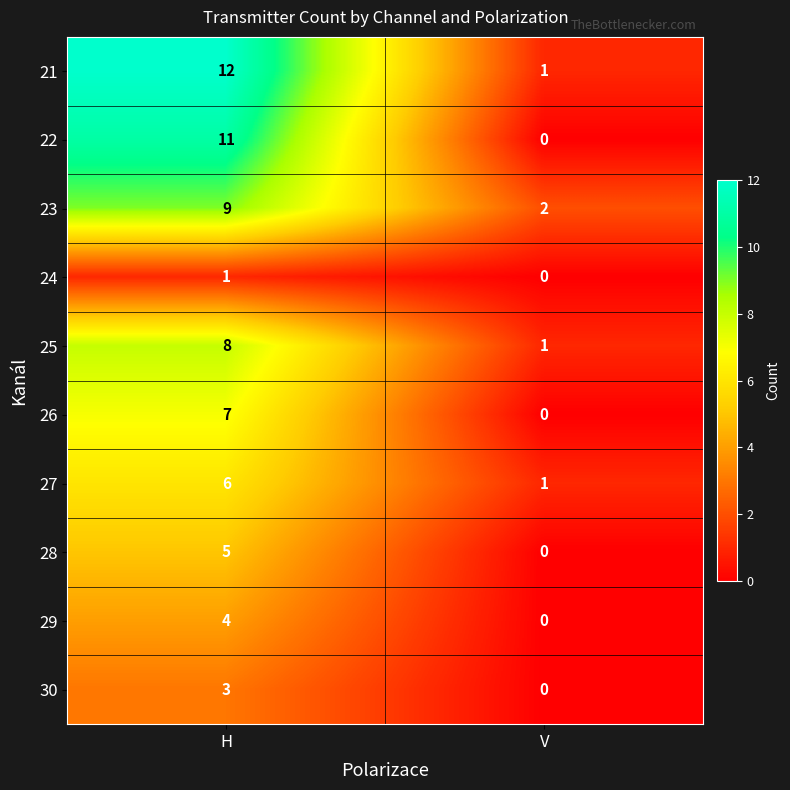

What is the difference between the maximum and minimum values in the 25 series?

7